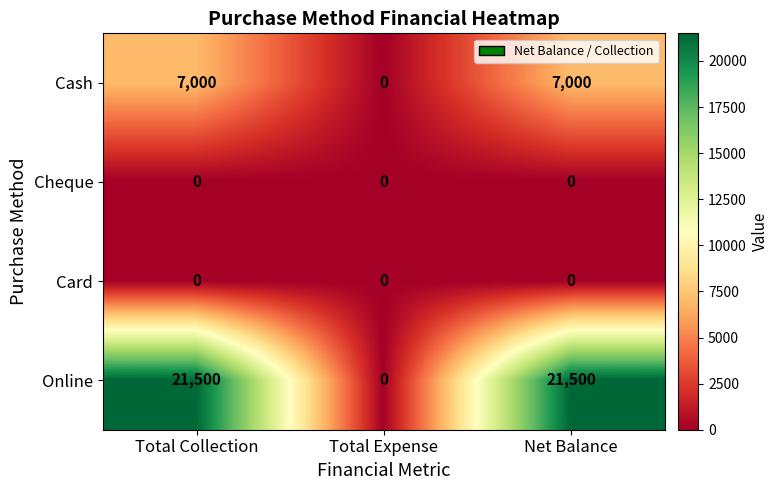

Reading left to right, transcribe all the data shown in this chart.

Cash: Total Collection=7000	Total Expense=0	Net Balance=7000
Cheque: Total Collection=0	Total Expense=0	Net Balance=0
Card: Total Collection=0	Total Expense=0	Net Balance=0
Online: Total Collection=21500	Total Expense=0	Net Balance=21500